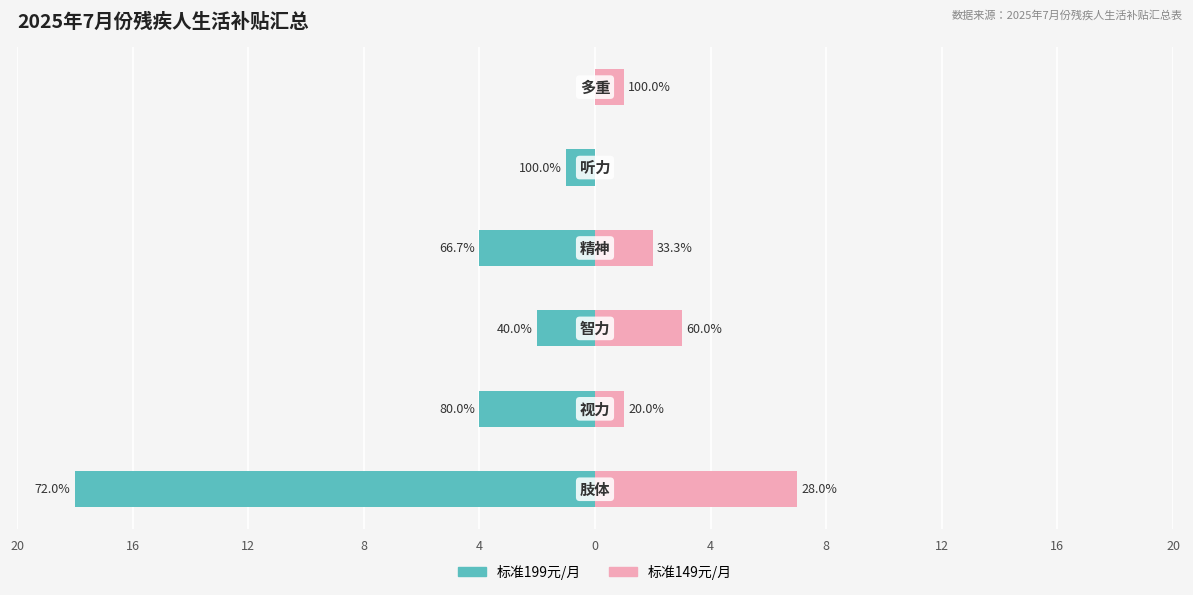

What is the minimum value for 标准199元/月?

-18